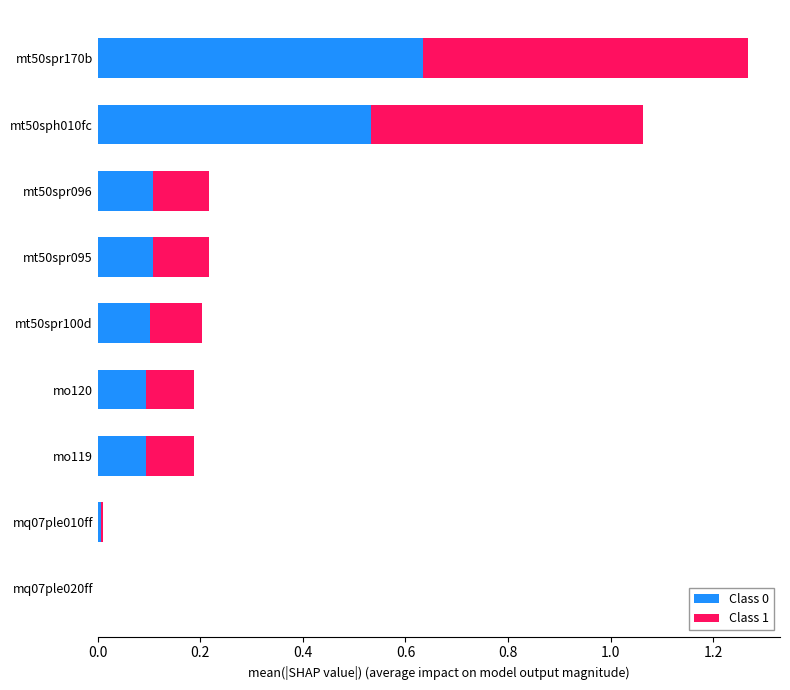

The value of Class 0 at mt50spr170b is 0.3. True or false?

False